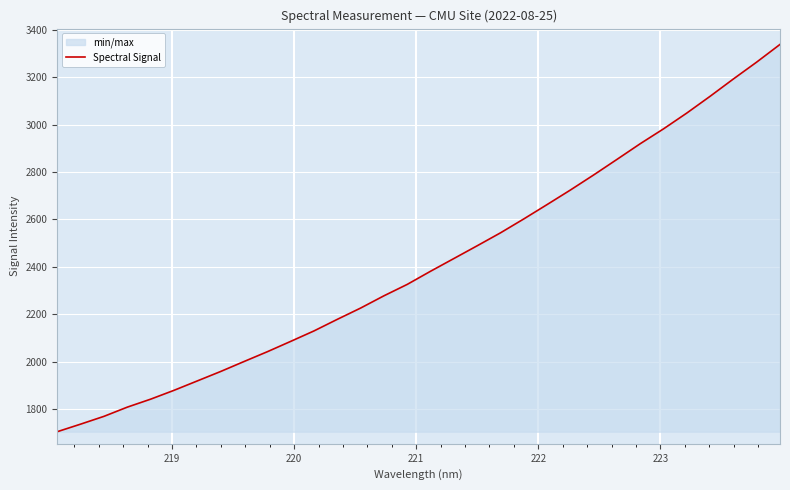

How many data points does each series have?

32